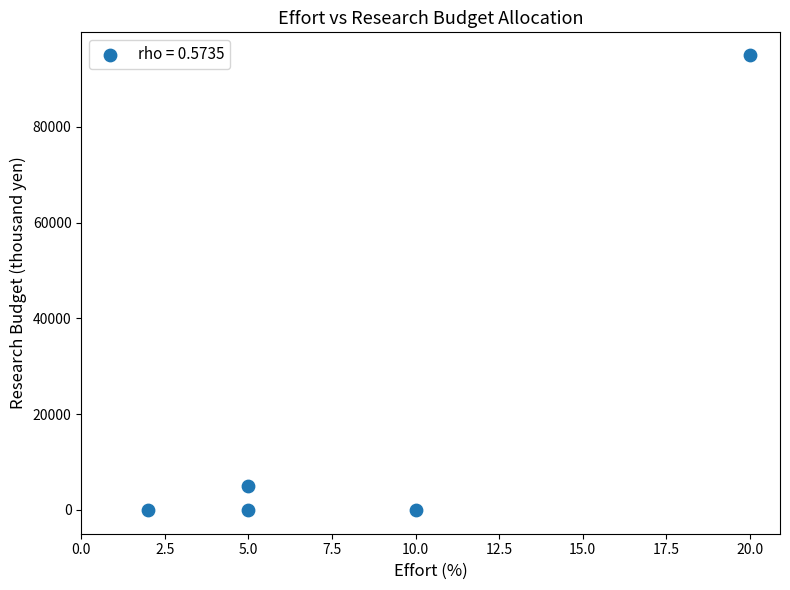

What is the range of X values (max minus min)?

18